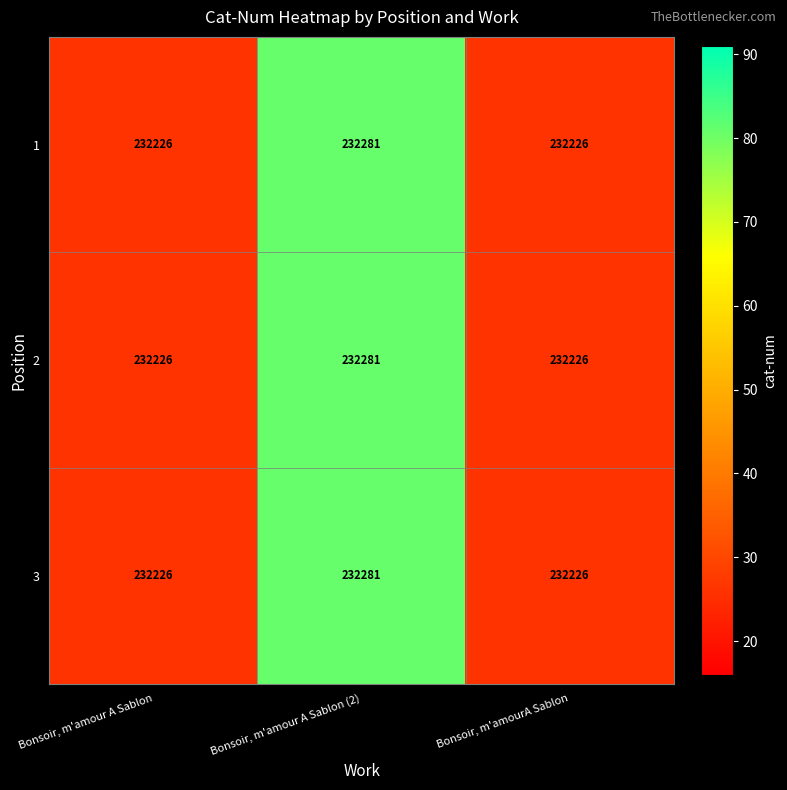

How many 1 values are between 232226 and 232281?

3